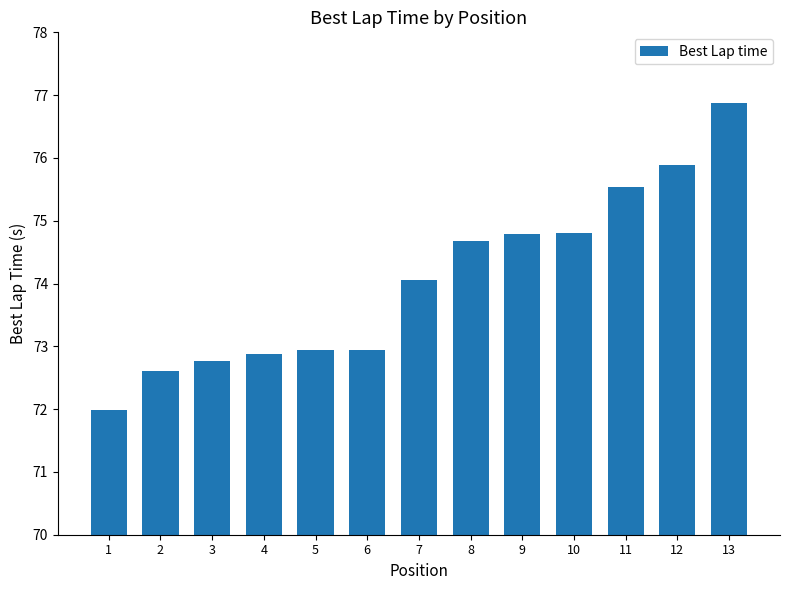

Reading right to left, transcribe all the data shown in this chart.

76.9	75.9	75.5	74.8	74.8	74.7	74.1	72.9	72.9	72.9	72.8	72.6	72.0